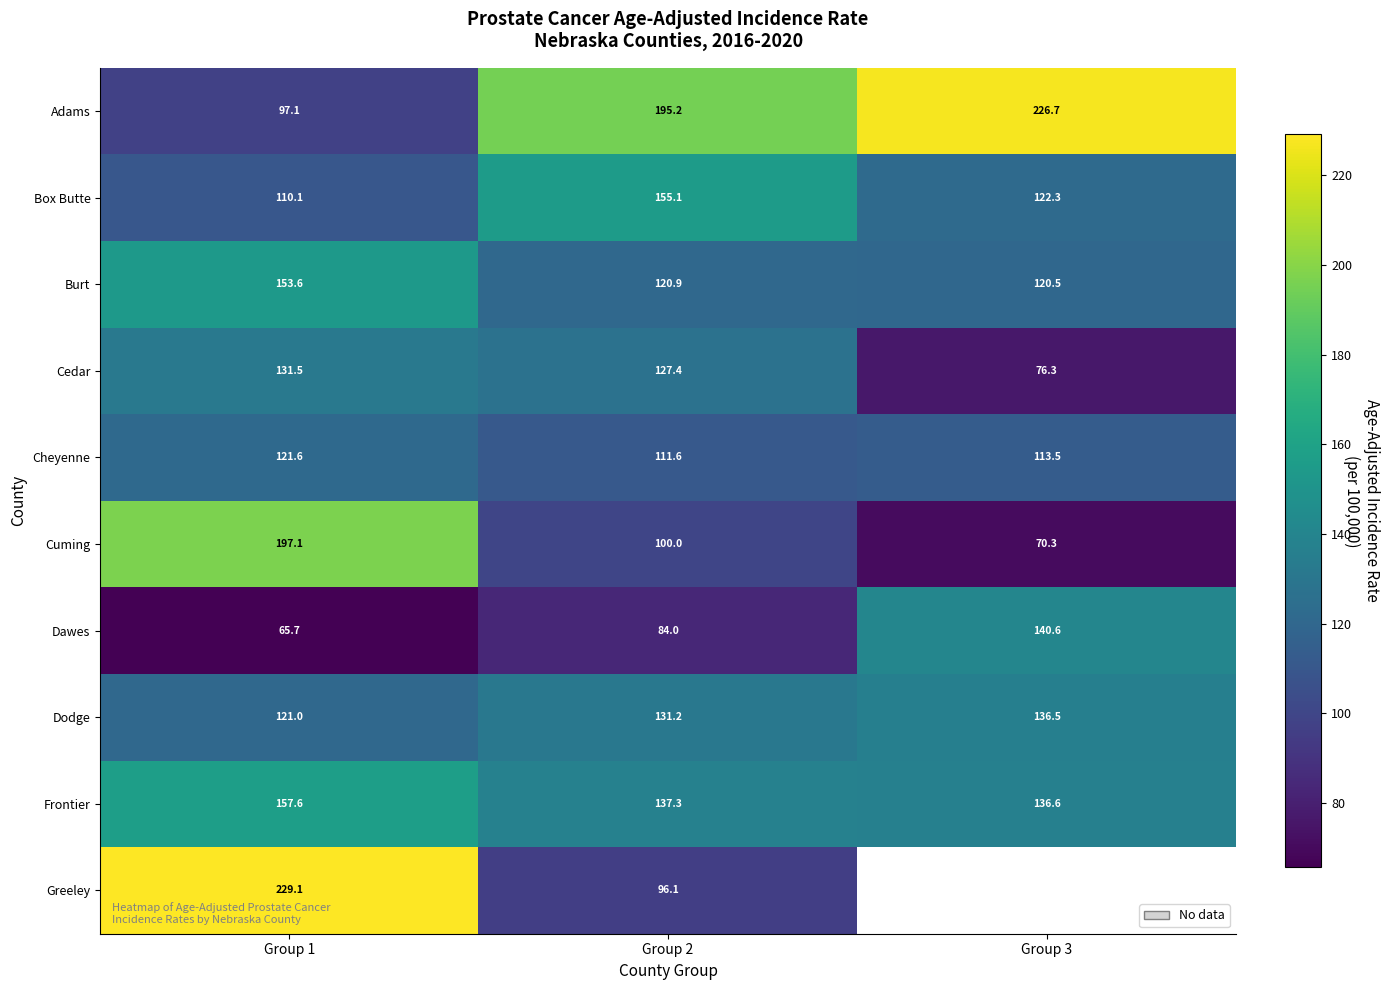

How many categories are shown in the chart?

3